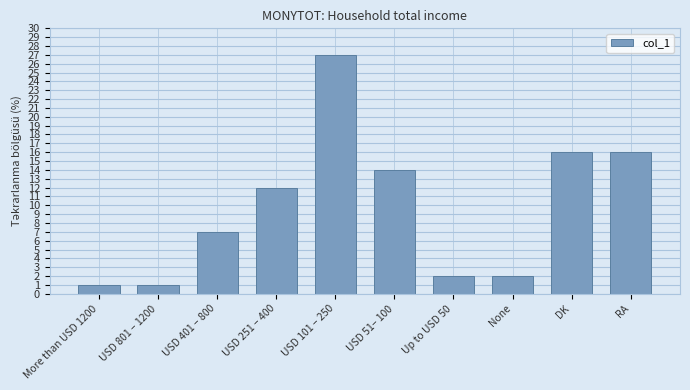

What is the approximate value at USD 101 – 250, to the nearest 10?

30